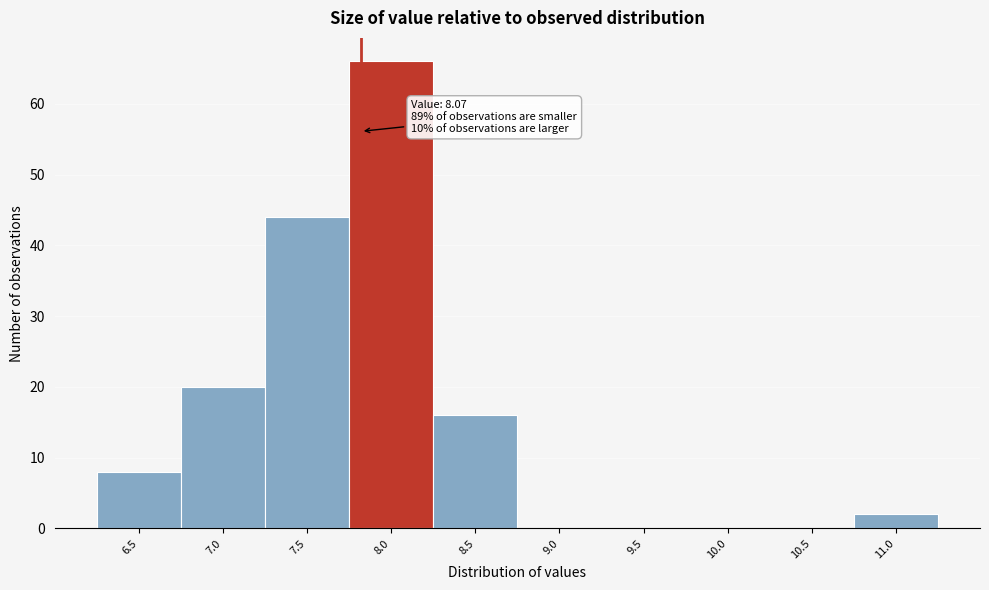

Reading left to right, extract all data points from this chart.

6.5=8	7.0=20	7.5=44	8.0=66	8.5=16	9.0=0	9.5=0	10.0=0	10.5=0	11.0=2